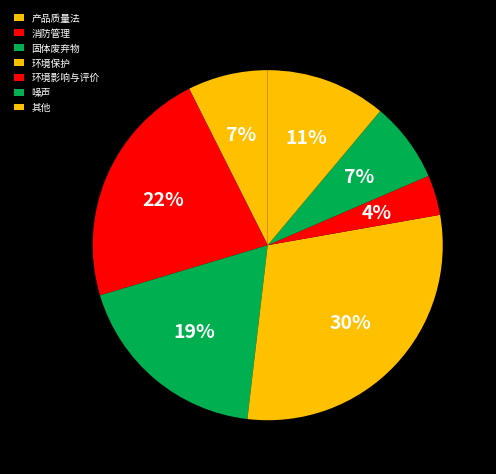

What is the ratio of the value at 产品质量法 to the value at 消防管理?

0.3